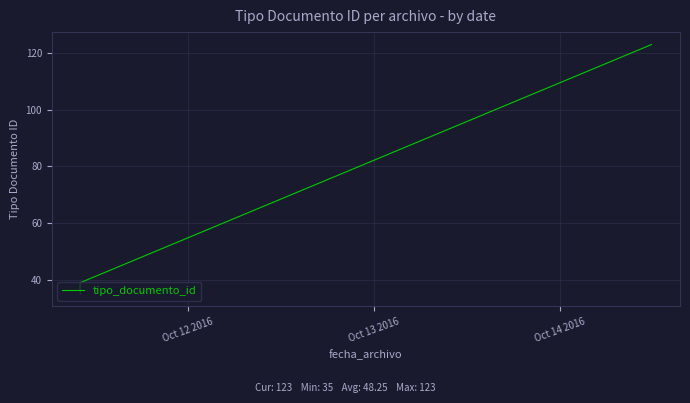

What is the difference between the second highest and second lowest values?

3